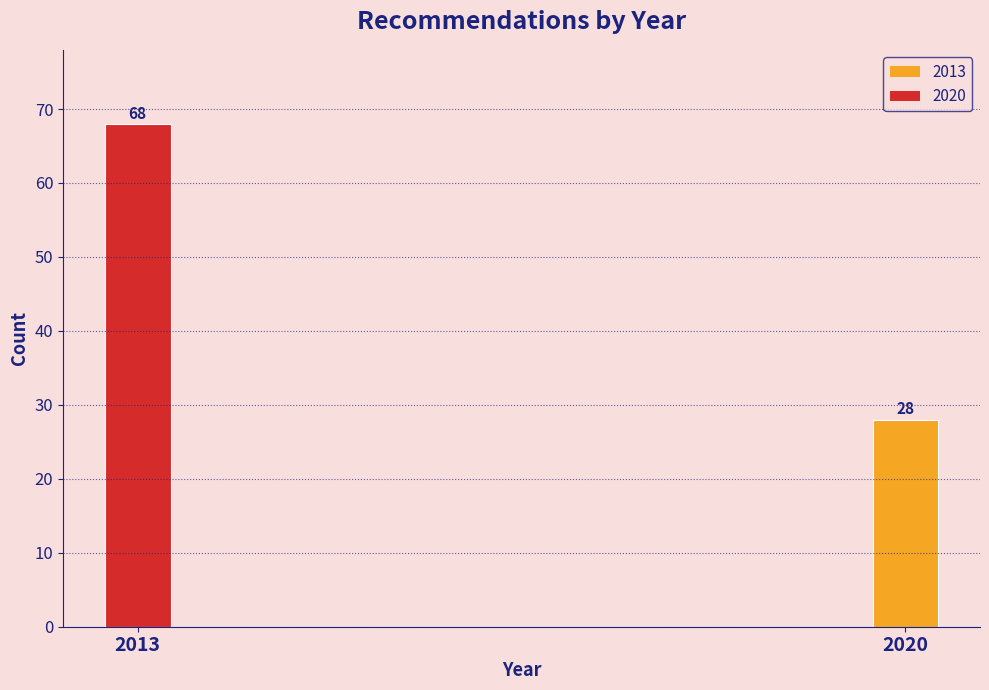

Reading left to right, what are all the values shown in this chart?

2013=68	2020=28